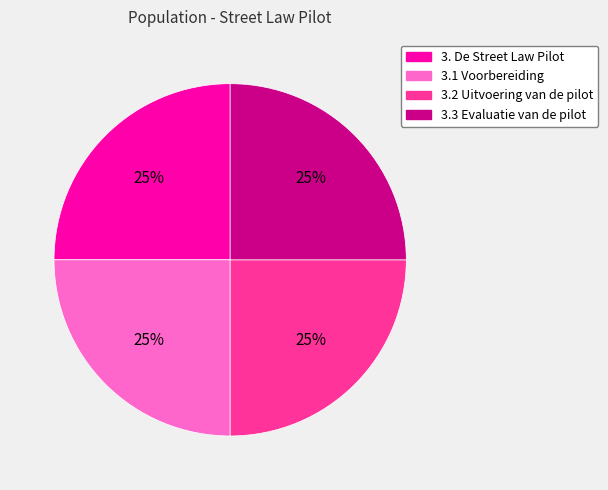

Does 3.2 Uitvoering van de pilot account for over 50% of the chart?

No